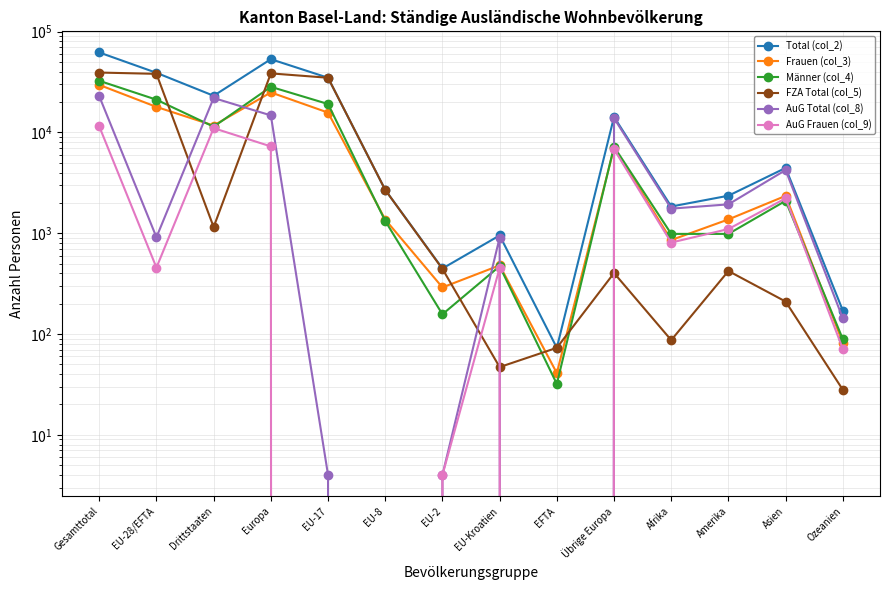

Between Afrika and EU-2, which is larger?

Afrika